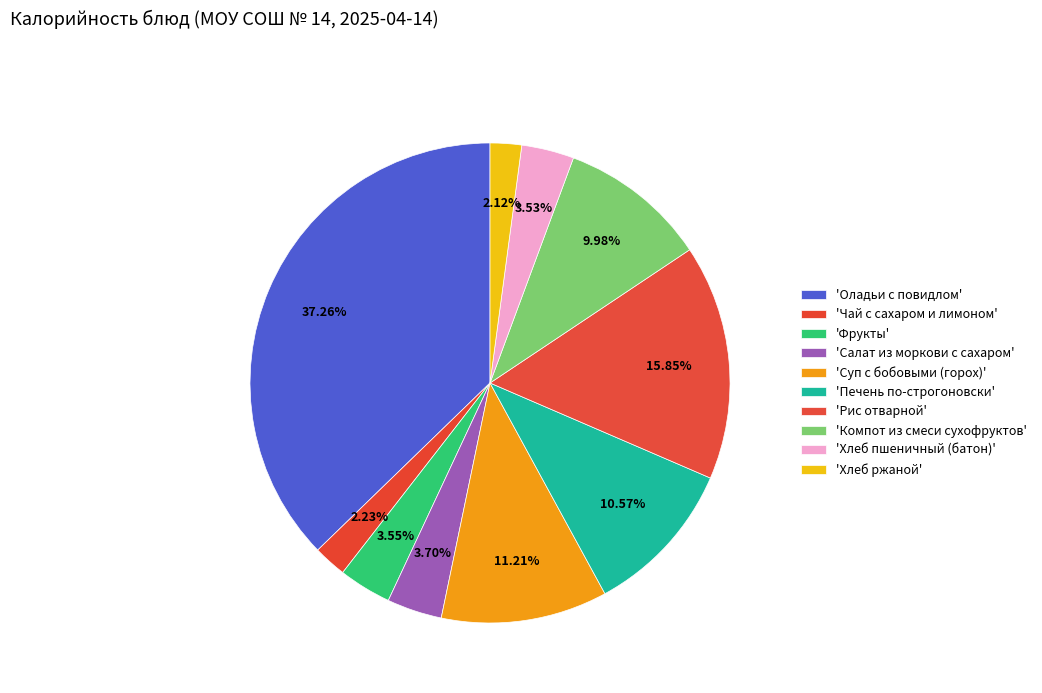

How many segments does this pie chart have?

10